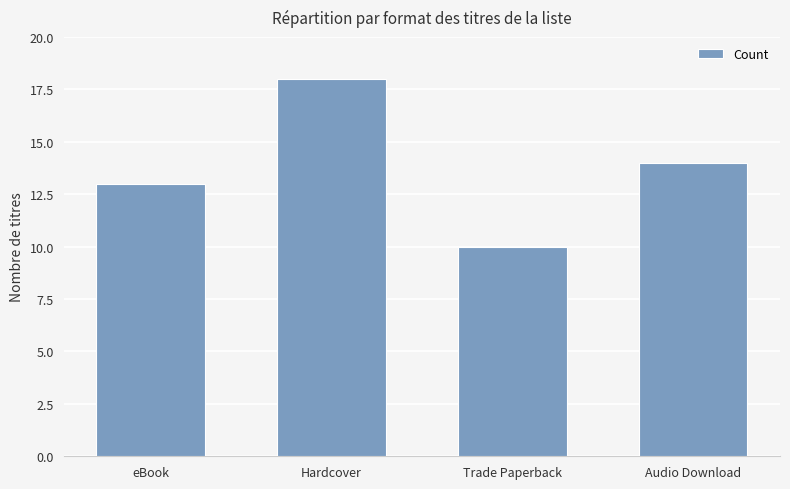

Between Trade Paperback and Hardcover, which is larger?

Hardcover